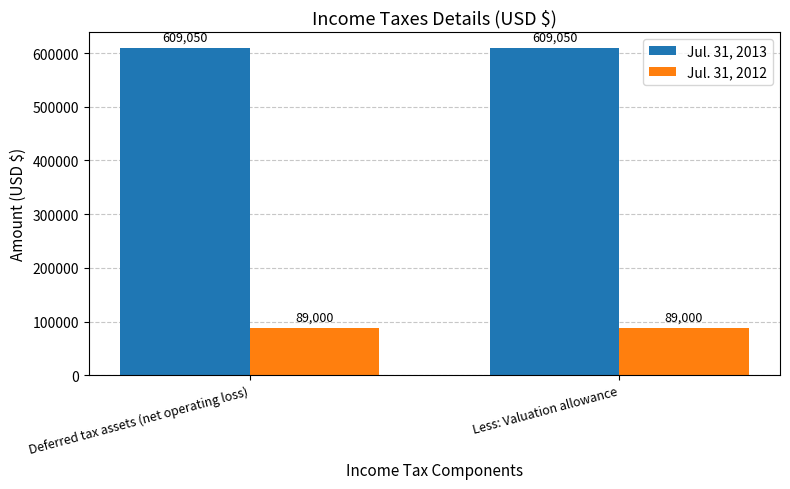

At Less: Valuation allowance, list the series in order from largest to smallest.

Jul. 31, 2013, Jul. 31, 2012